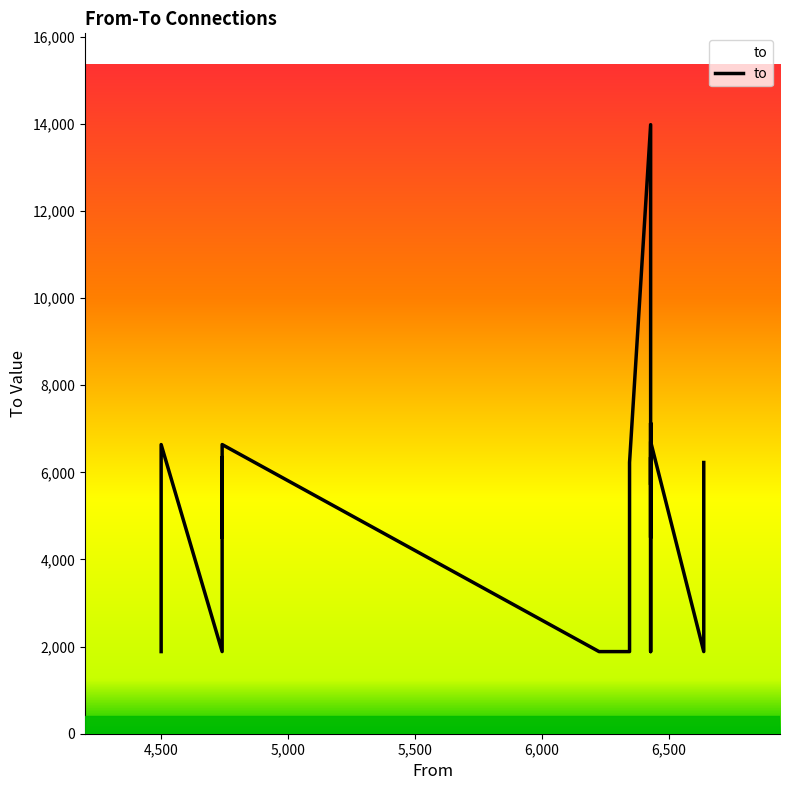

What value does the data have at 6428?

1885